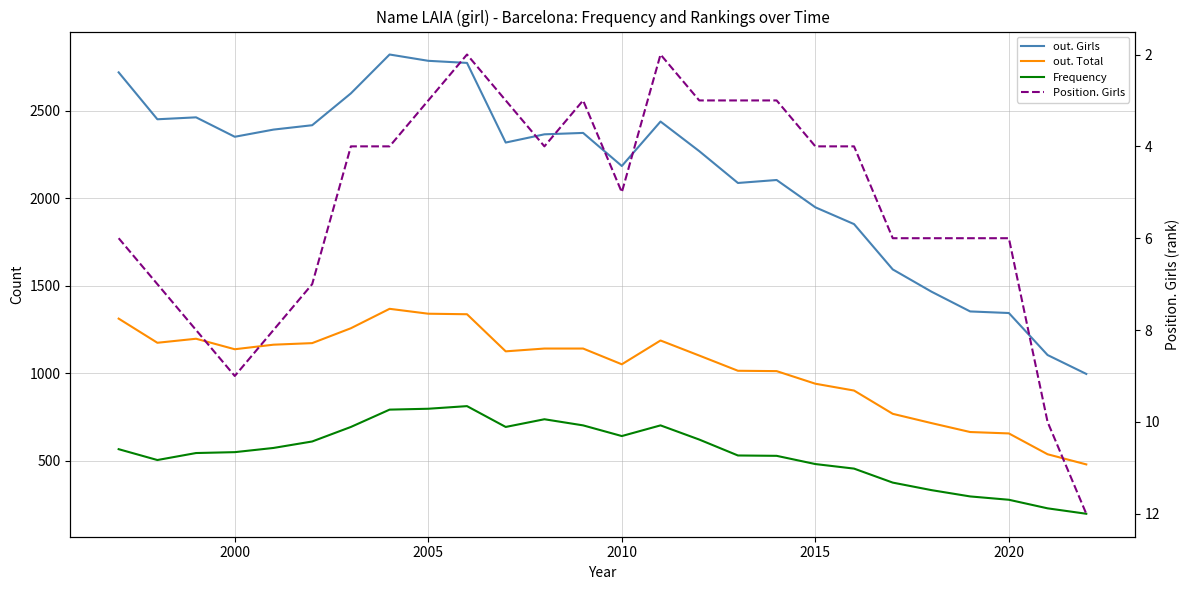

Count the Position. Girls values in the range 3 to 7.

19